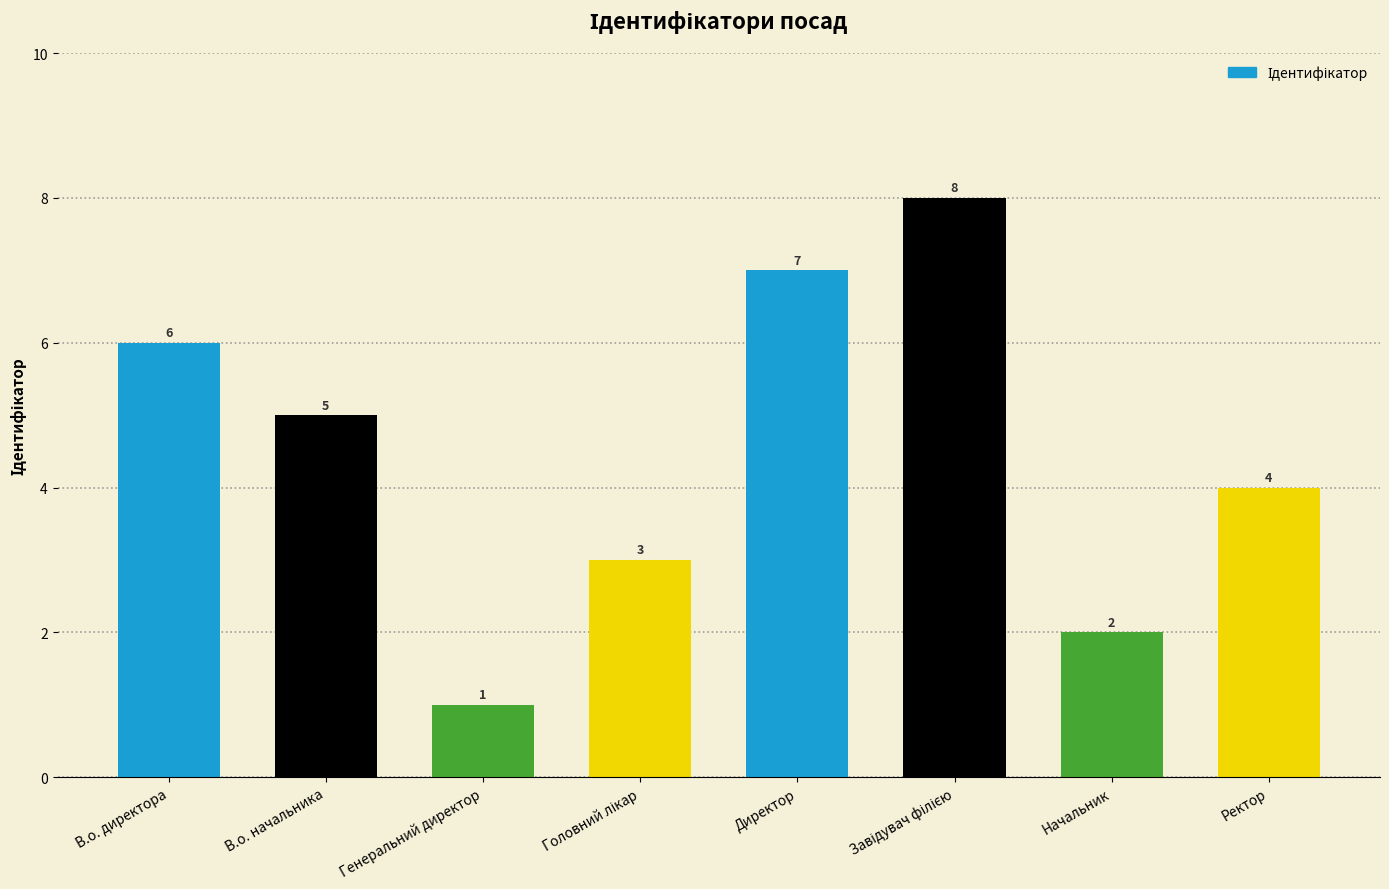

What is the change in value from В.о. начальника to Директор?

+2